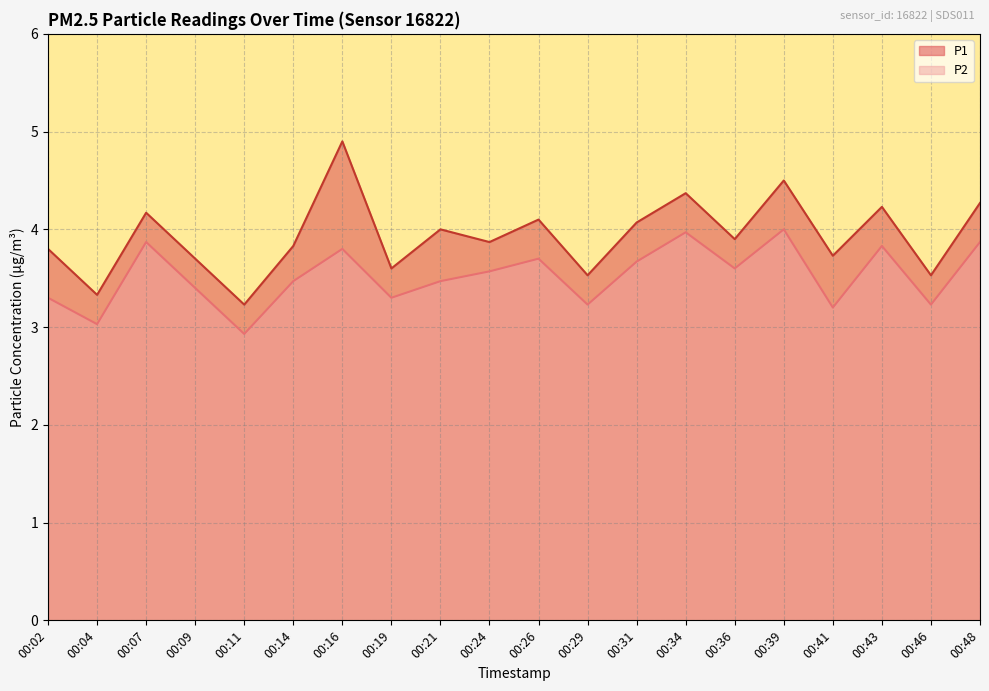

What is the sum of all P1 values?

78.7